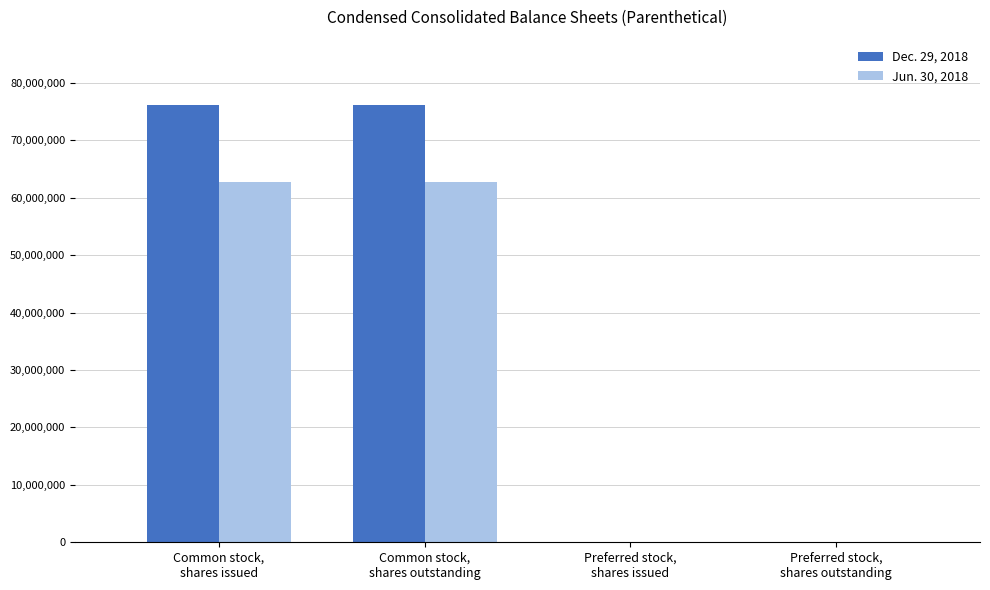

The value of Dec. 29, 2018 at Common stock,
shares issued is 51740324. True or false?

False